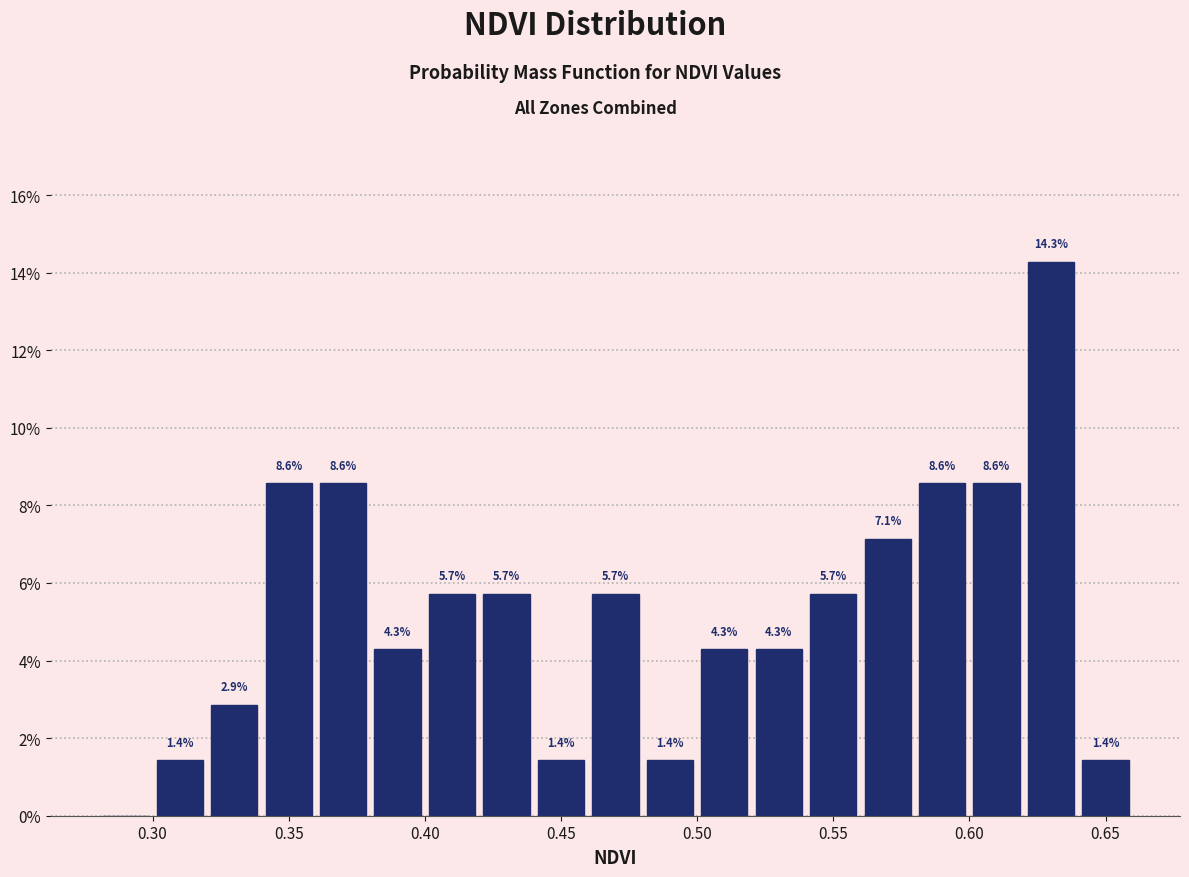

Over which range of the x-axis is the bar tallest?

0.62 to 0.64